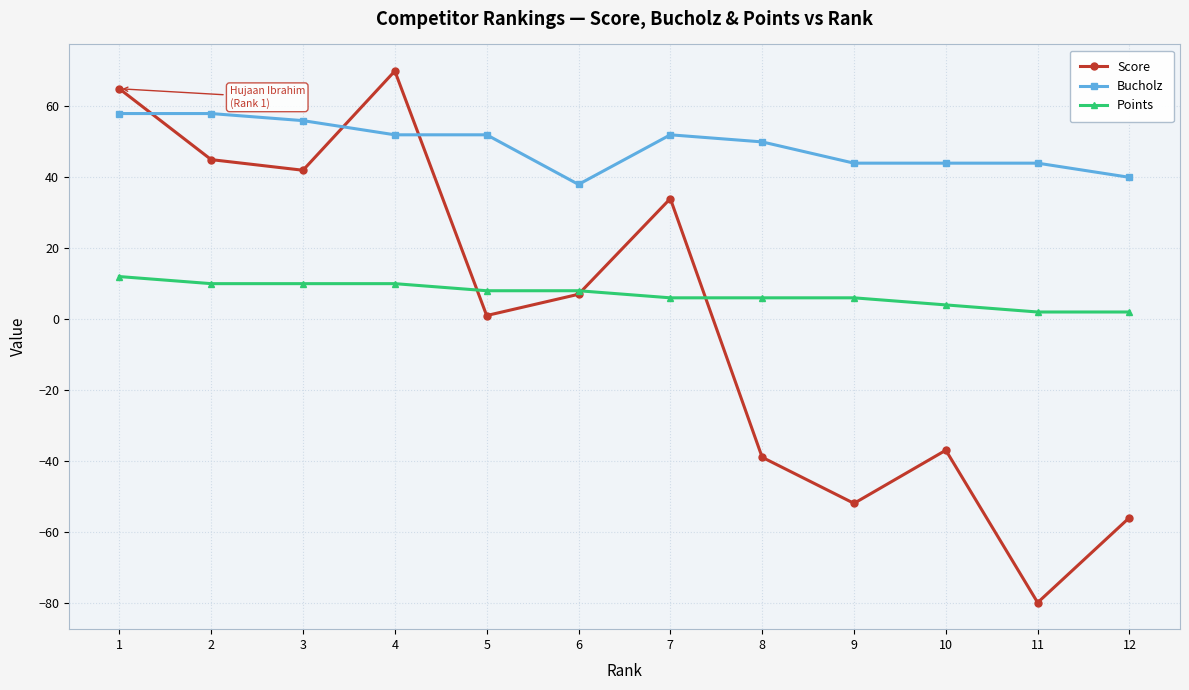

How many lines are shown in the chart?

3